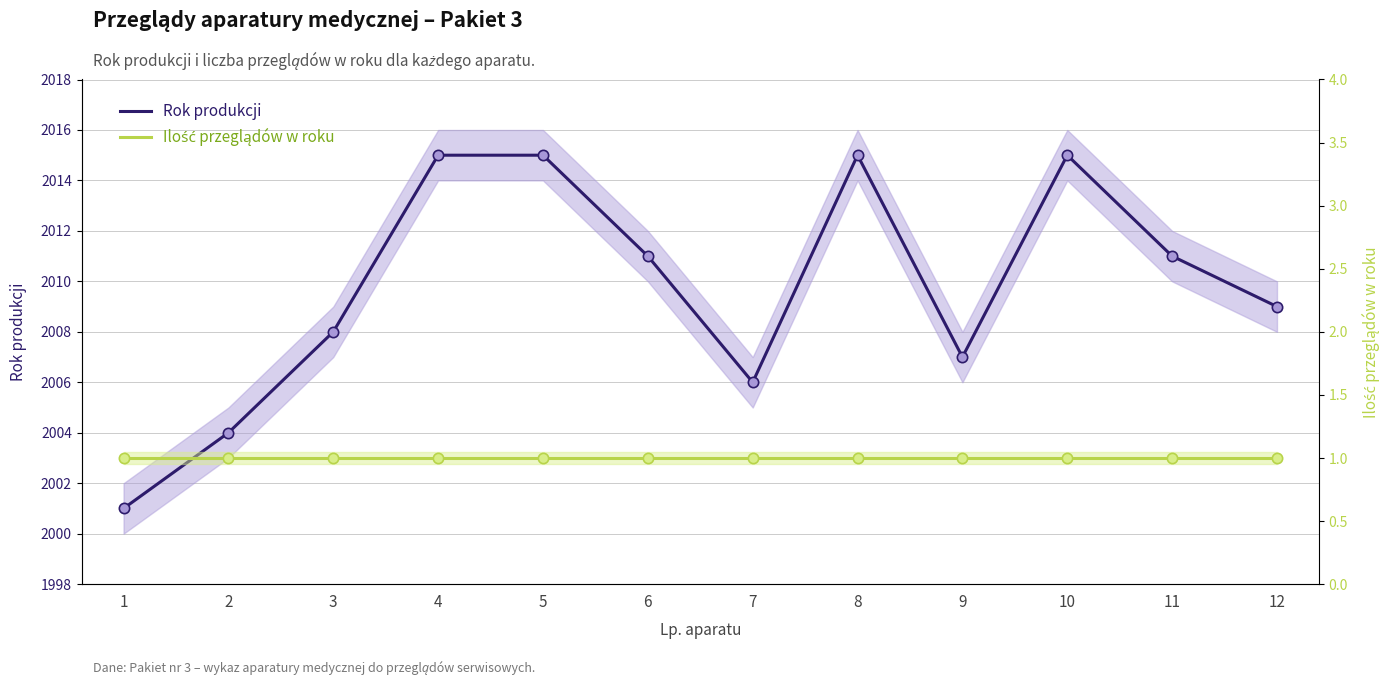

Is the value of Rok produkcji at 12 greater than the value of Ilość przeglądów w roku at 9?

Yes